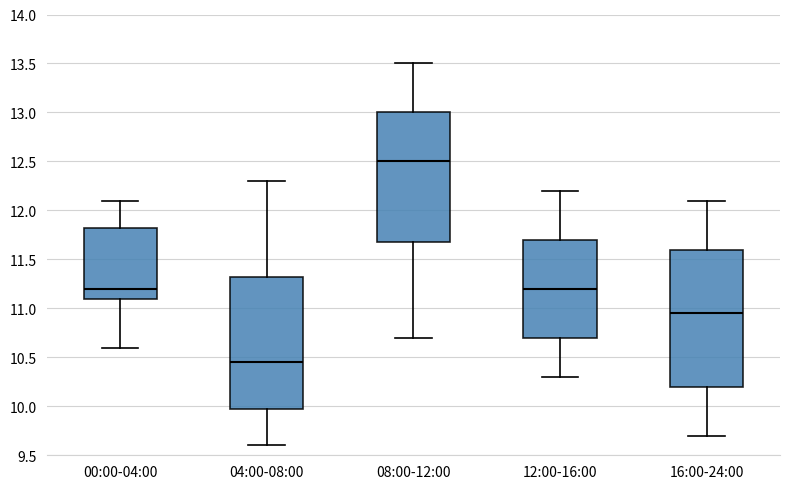

Where does the upper whisker of the box for 00:00-04:00 end on the y-axis? The values are not printed on the chart, so give them approximately, as read against the axis.

12.10